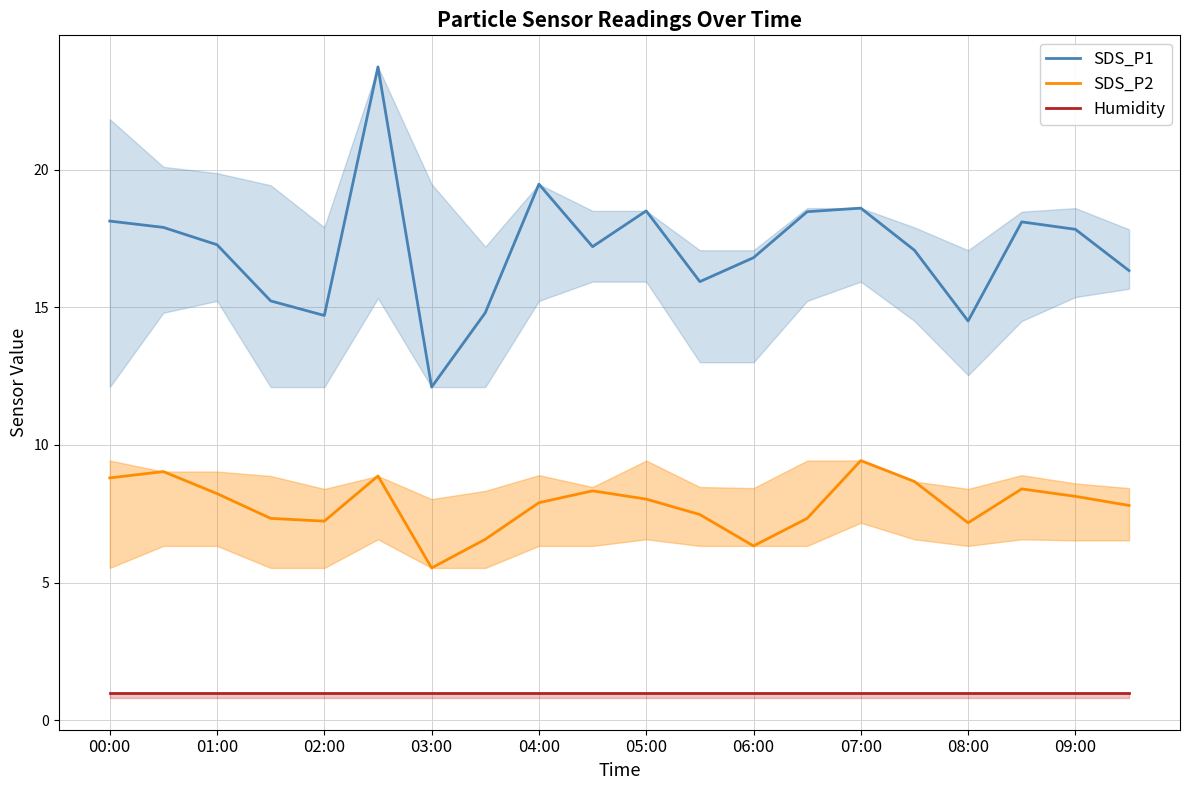

At which category does the chart reach its minimum across all series?

00:00